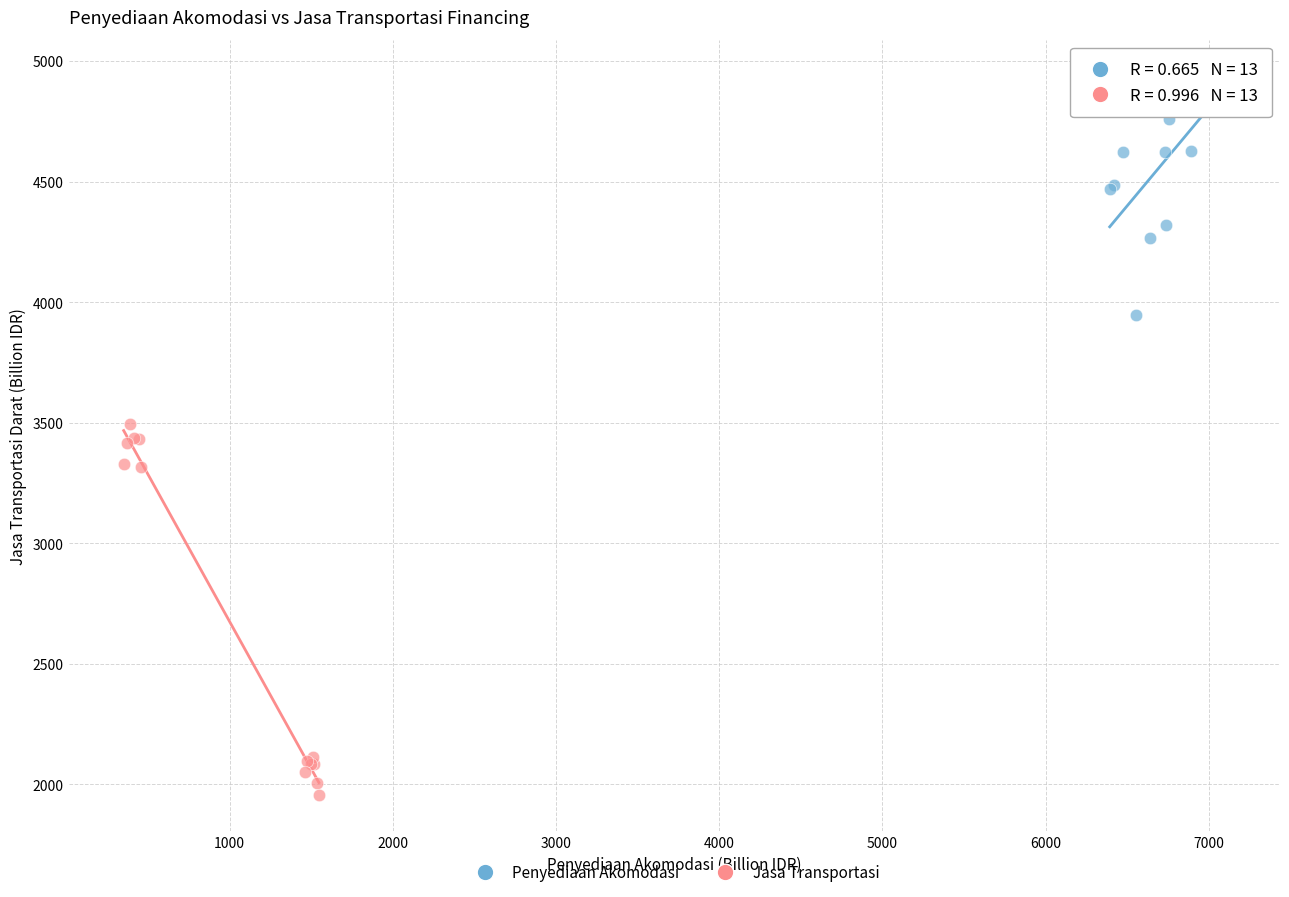

Which series has the widest spread of Y values?

Jasa Transportasi